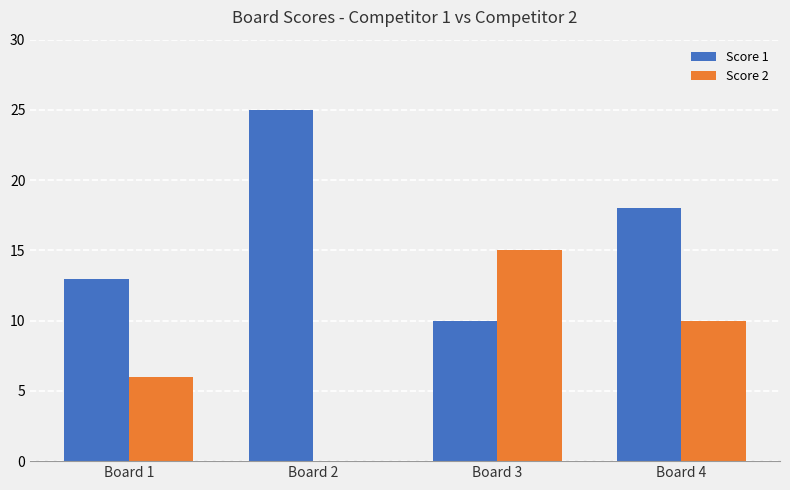

Where does the Score 2 series first go above 10?

Board 3